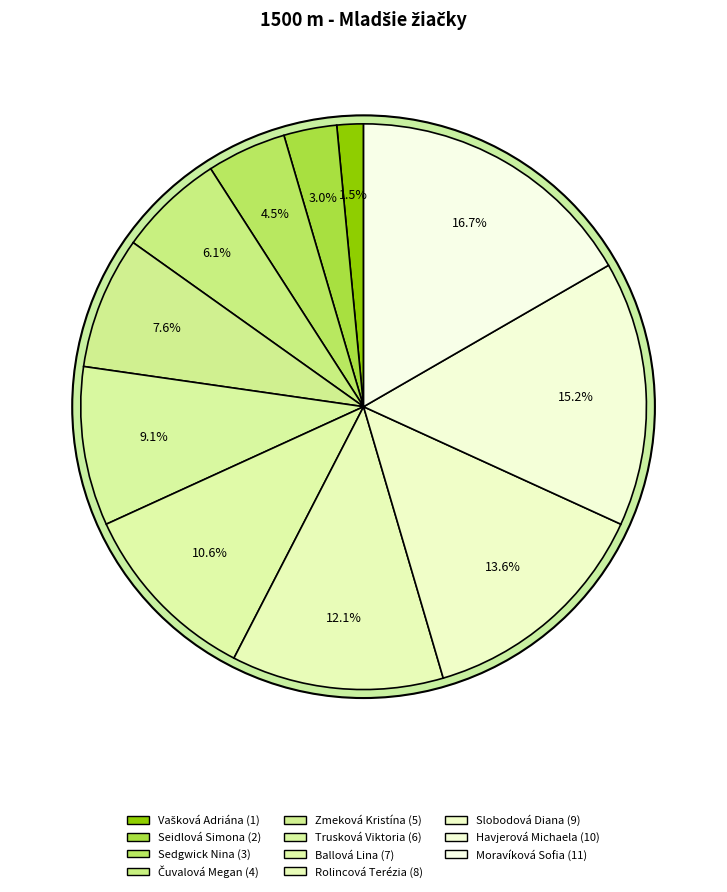

To the nearest percent, what is the difference between the Zmeková Kristína and Rolincová Terézia slice percentages?

5%